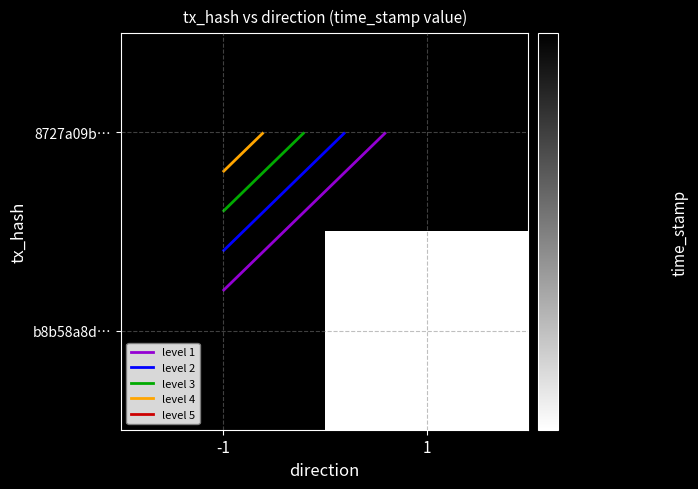

Which category has the lowest value across all series?

1